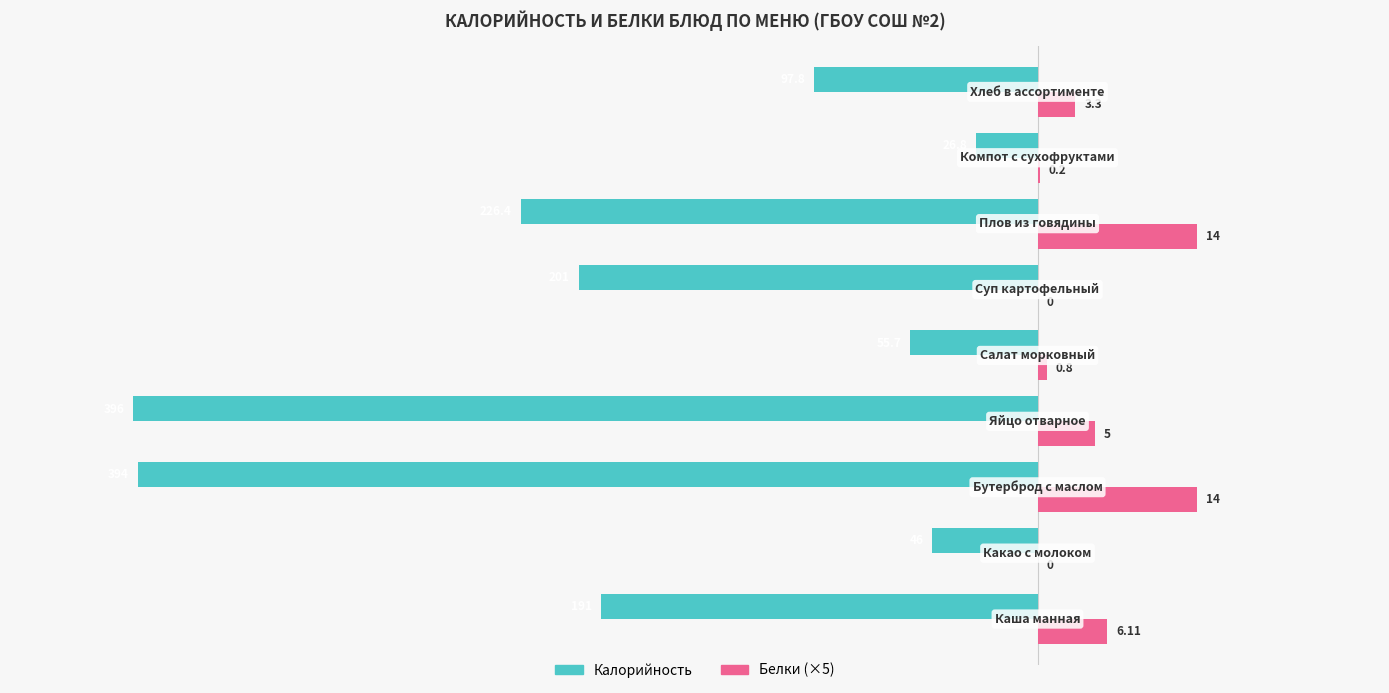

What are all the series names shown in the legend?

Калорийность, Белки (×5)